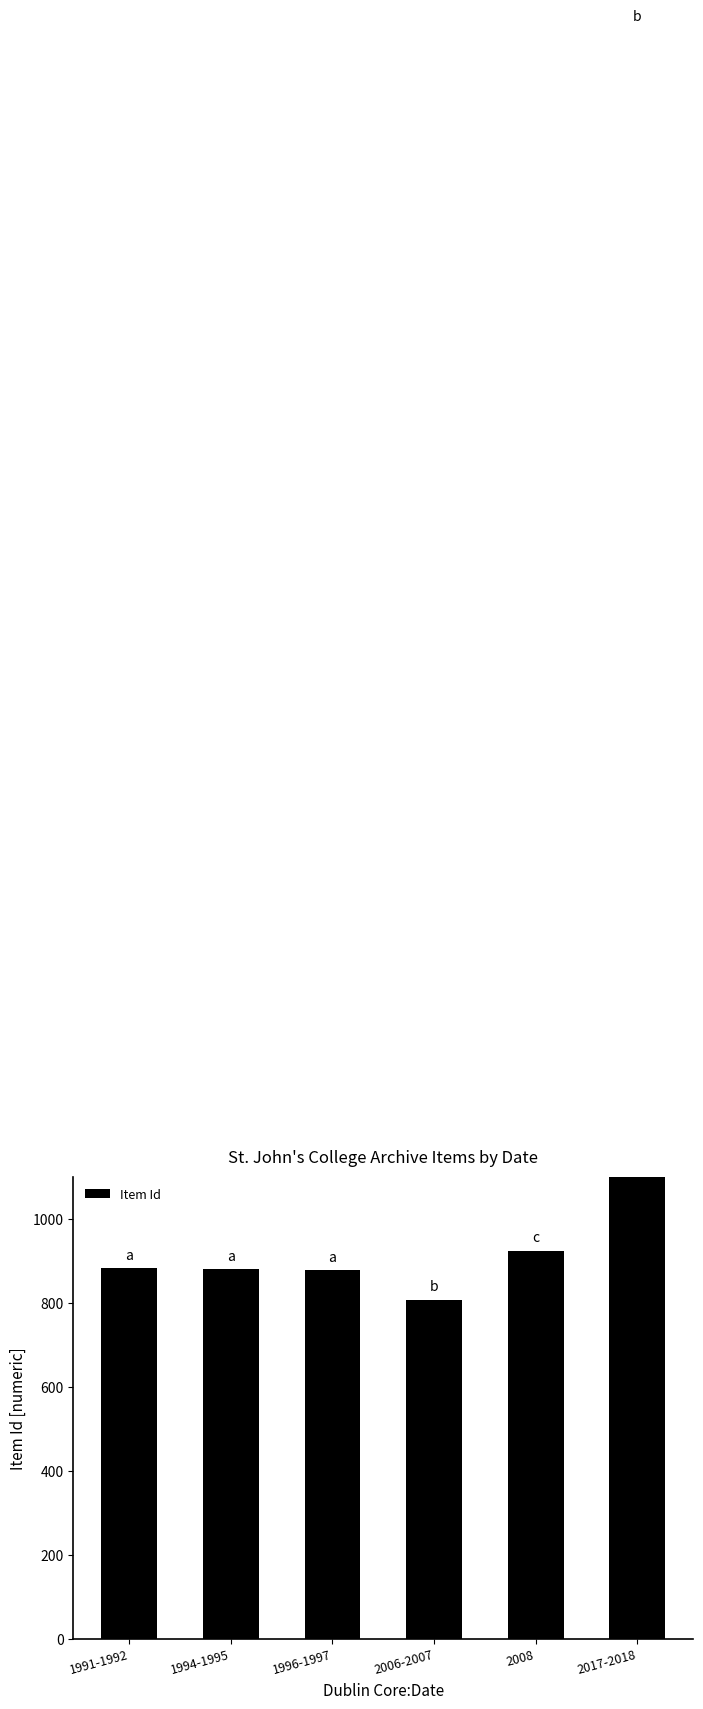

What is the greatest value displayed?

3831